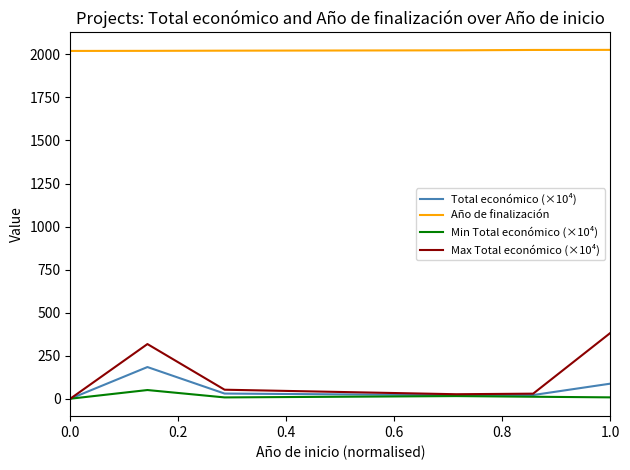

True or false: Total económico (×10⁴) and Año de finalización intersect in this chart.

False